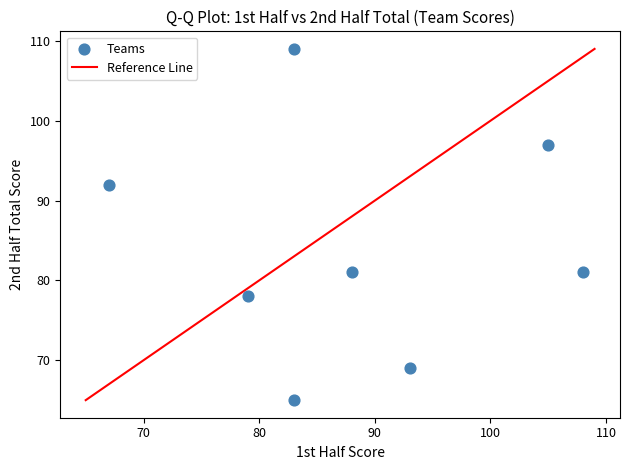

What is the range of Y values (max minus min)?

44